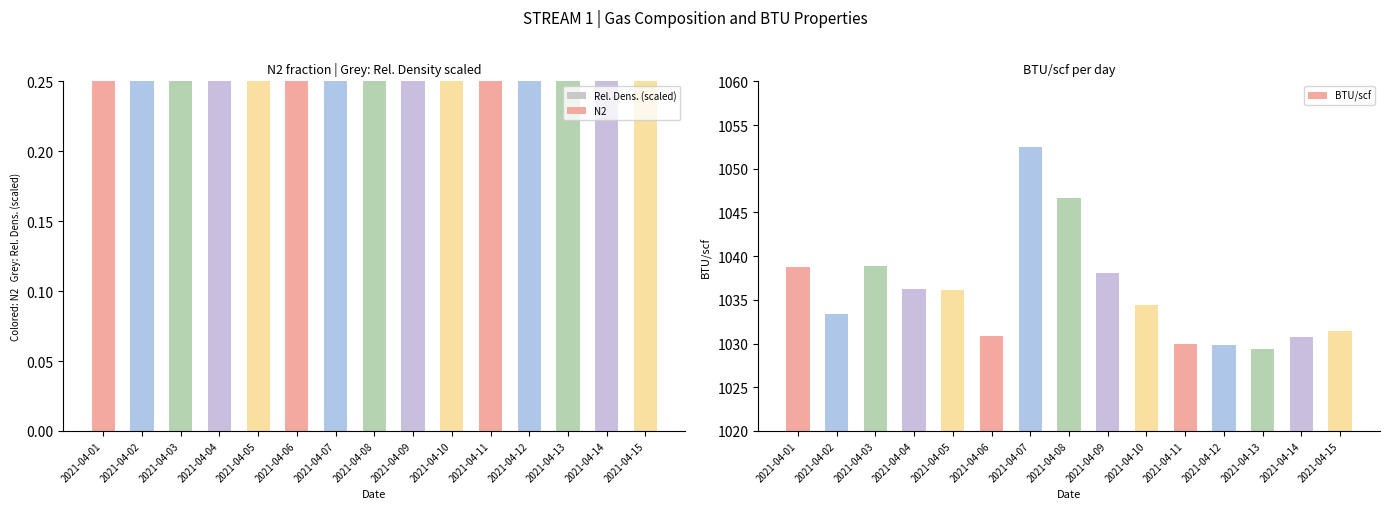

What is the total value across all series at 2021-04-01?

1039.5